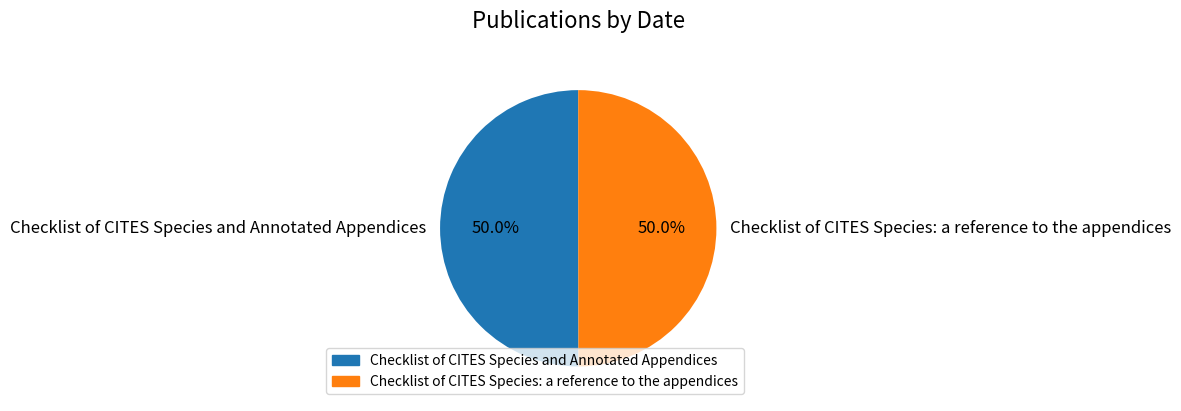

Do Checklist of CITES Species and Annotated Appendices and Checklist of CITES Species: a reference to the appendices together represent more than half of the pie?

Yes